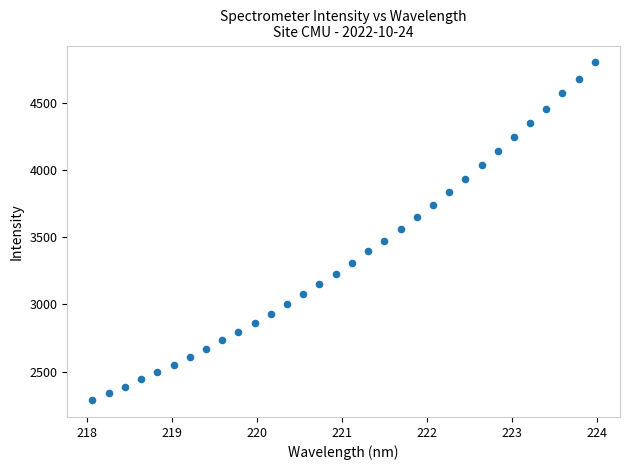

What is the range of Y values (max minus min)?

2510.1